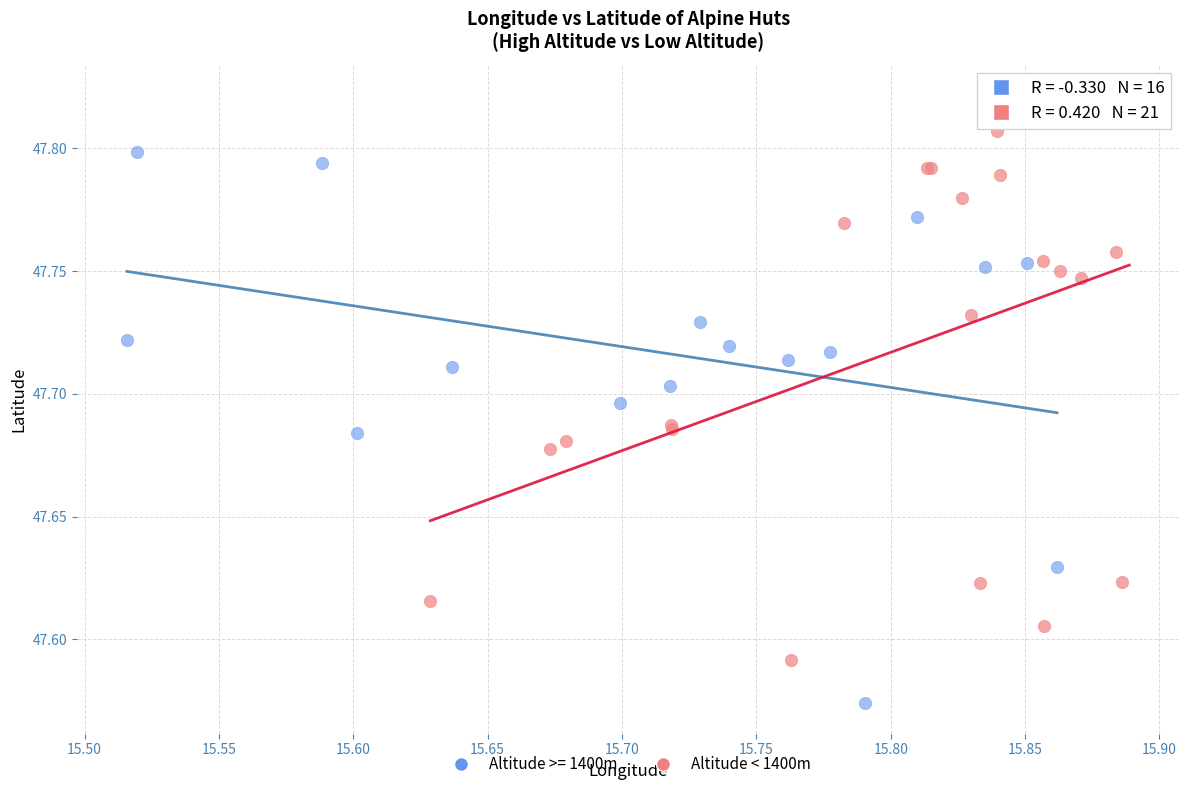

Which series reaches the maximum Y coordinate?

Altitude < 1400m